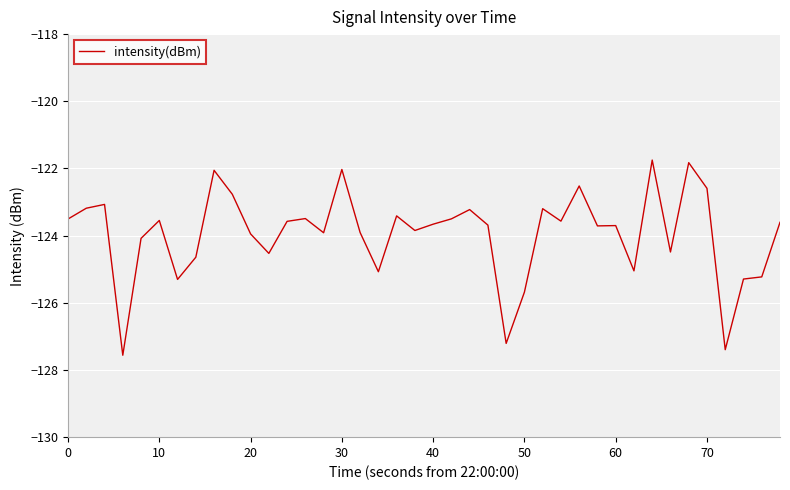

What is the difference between the maximum and minimum values?

5.8